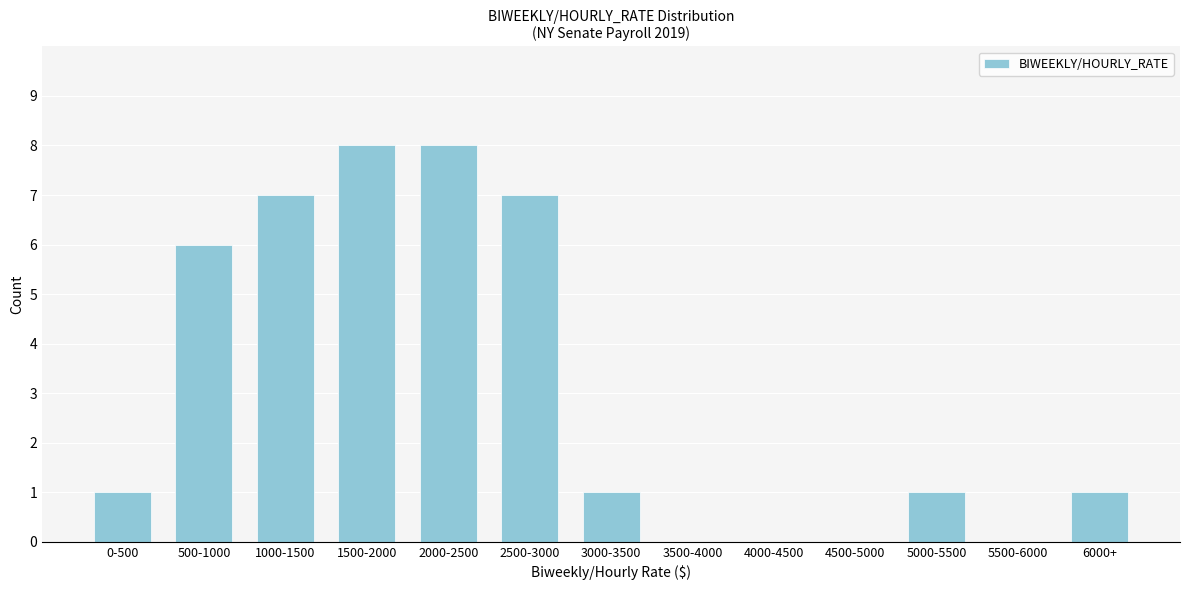

Reading right to left, list all the values displayed in this chart.

6000+=1	5500-6000=0	5000-5500=1	4500-5000=0	4000-4500=0	3500-4000=0	3000-3500=1	2500-3000=7	2000-2500=8	1500-2000=8	1000-1500=7	500-1000=6	0-500=1